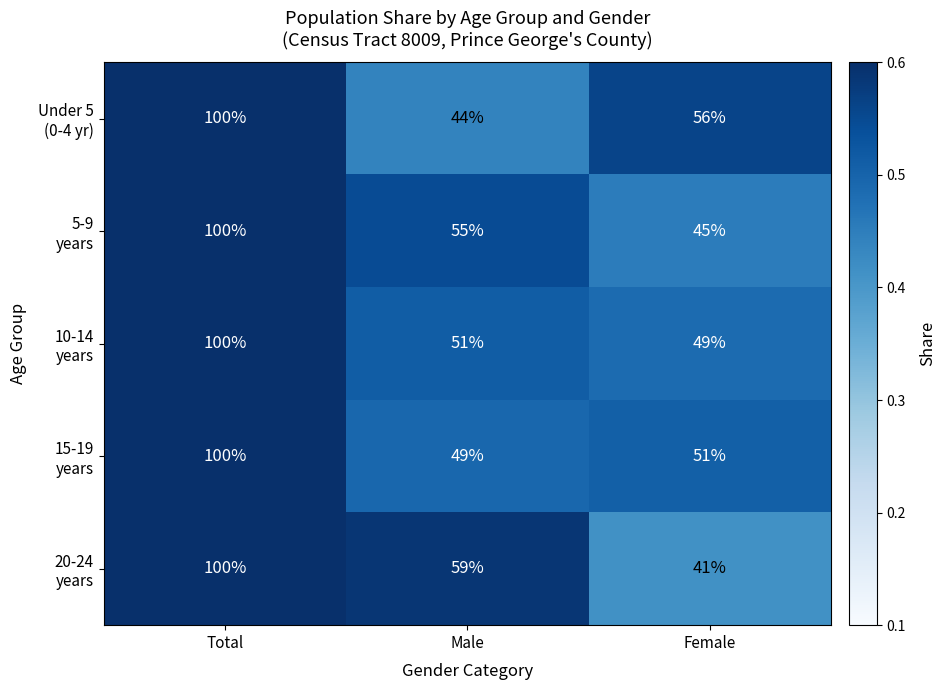

At which category is the sum across all series the highest?

Total